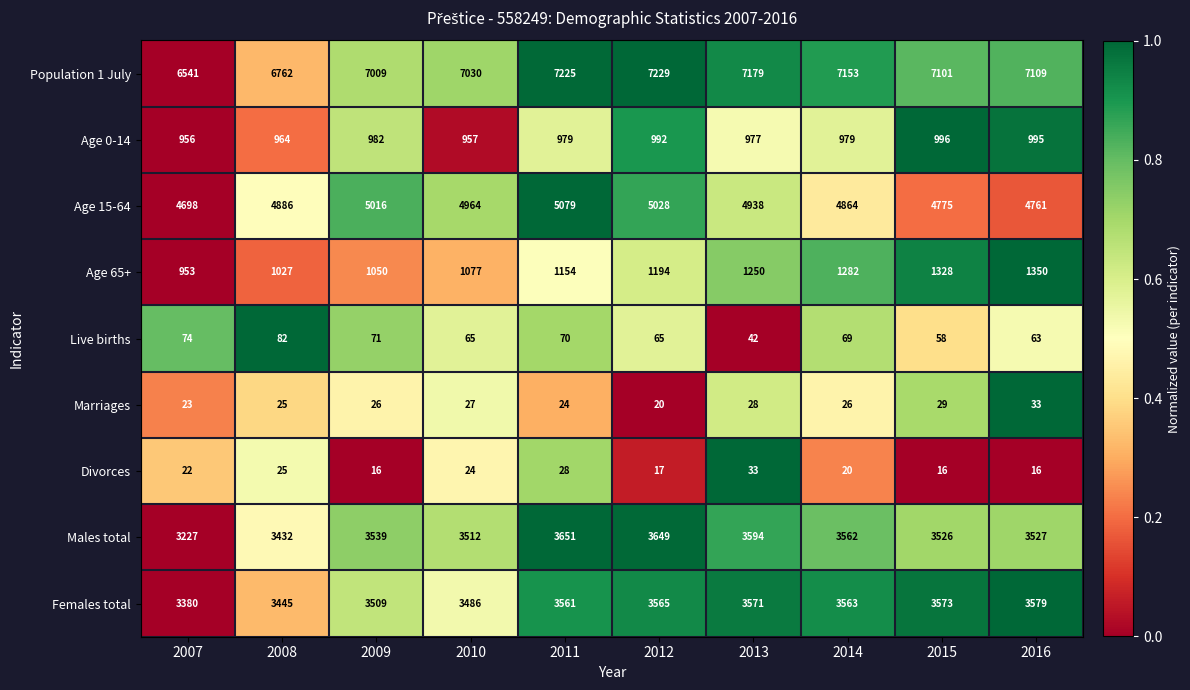

How many distinct data groups are displayed?

9